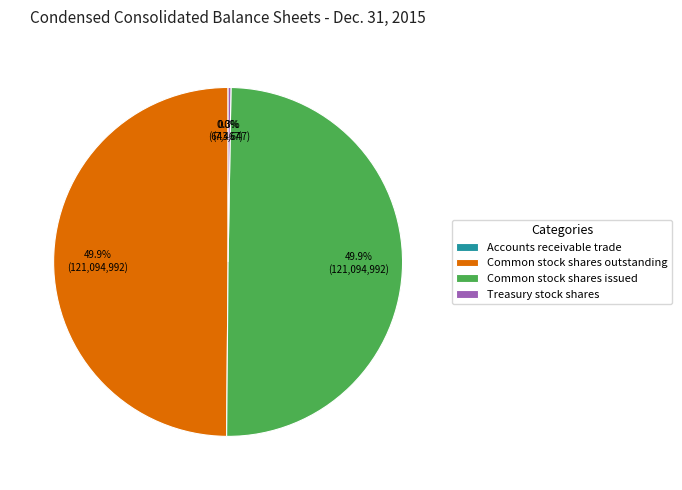

What percentage is NOT represented by Common stock shares issued?

50.1%